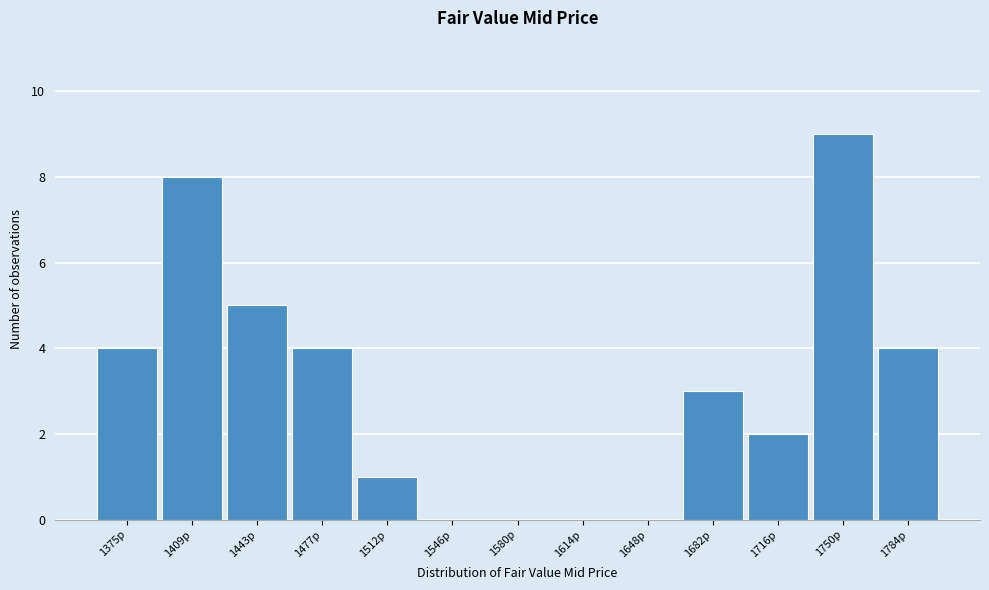

Reading left to right, transcribe all the data shown in this chart.

1375p=4	1409p=8	1443p=5	1477p=4	1512p=1	1546p=0	1580p=0	1614p=0	1648p=0	1682p=3	1716p=2	1750p=9	1784p=4